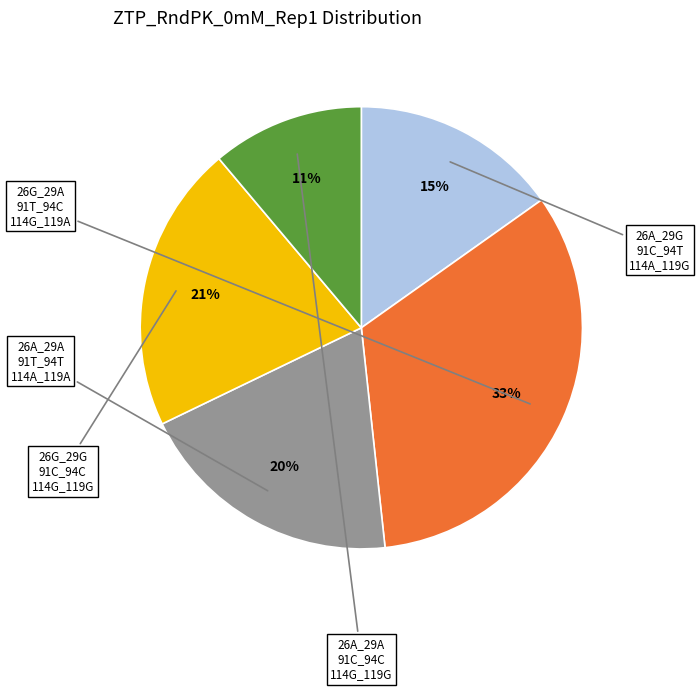

Does any single category account for the majority?

No